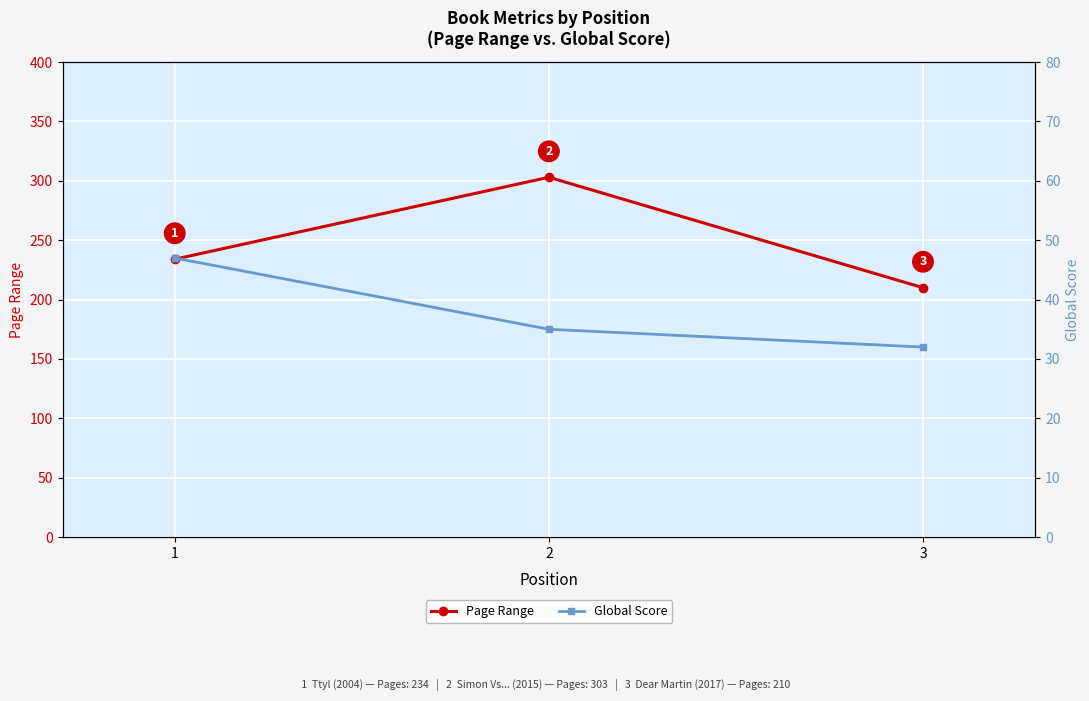

What is the total value across all series at 2?

338